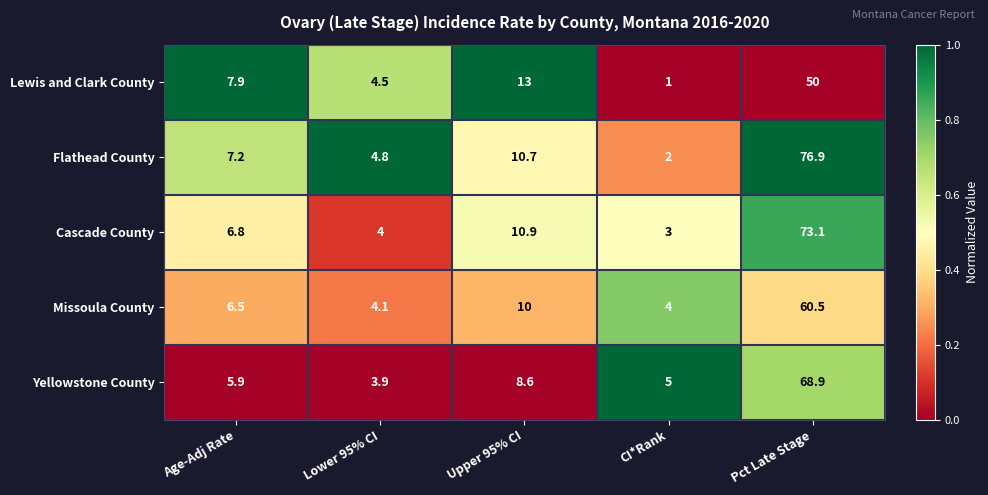

What value does the Yellowstone County series have at Lower 95% CI?

3.9